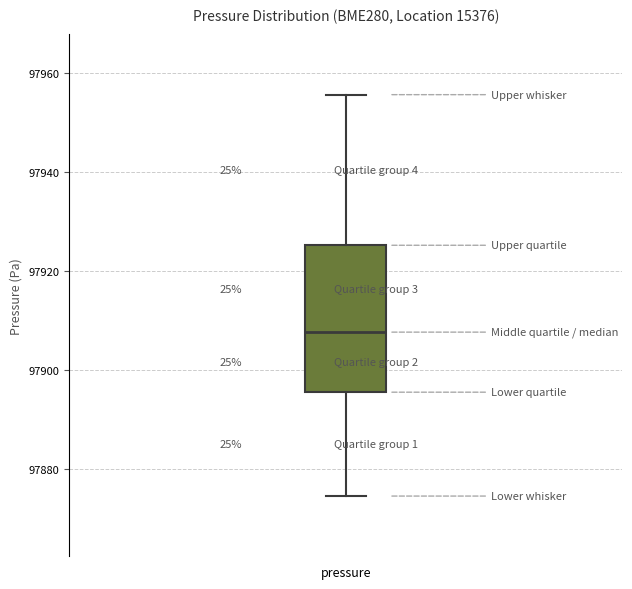

Where is the lower edge of the box for pressure on the y-axis? The values are not printed on the chart, so give them approximately, as read against the axis.

97896